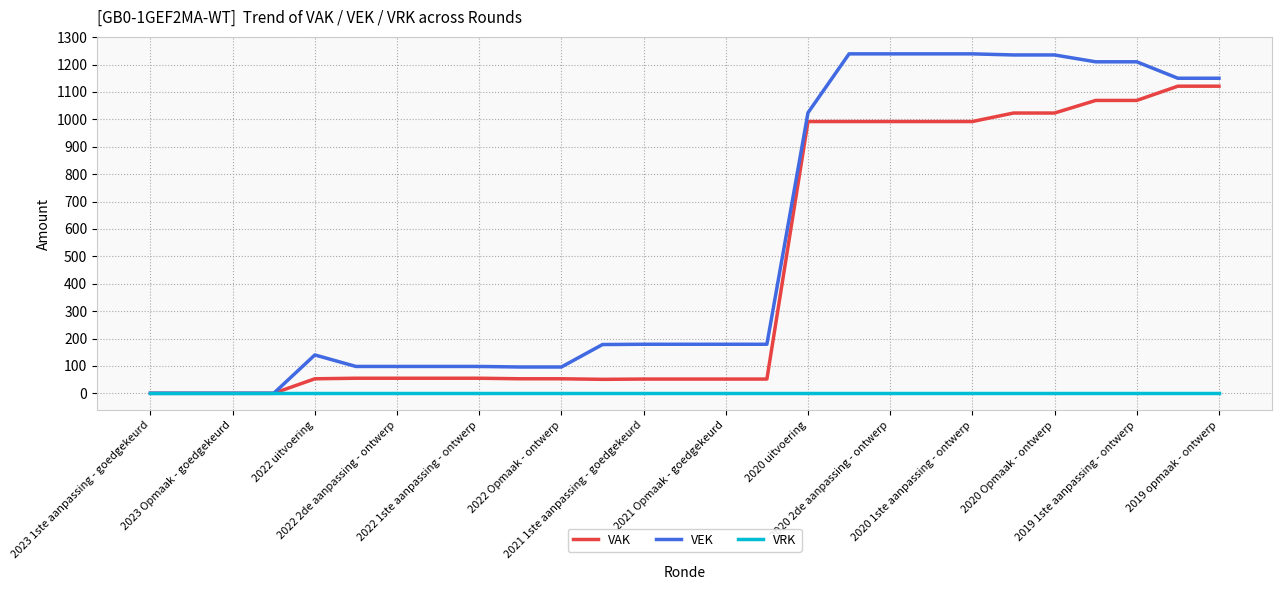

Which series has the widest spread of values?

VEK